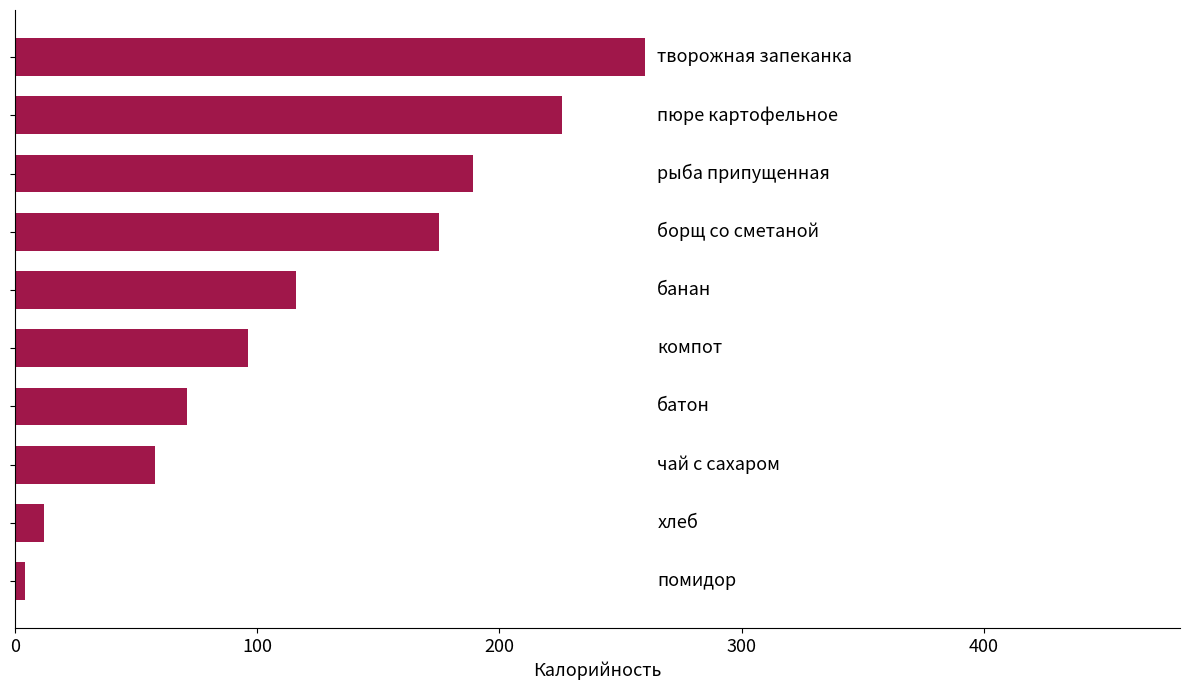

How many bars are there in total?

10